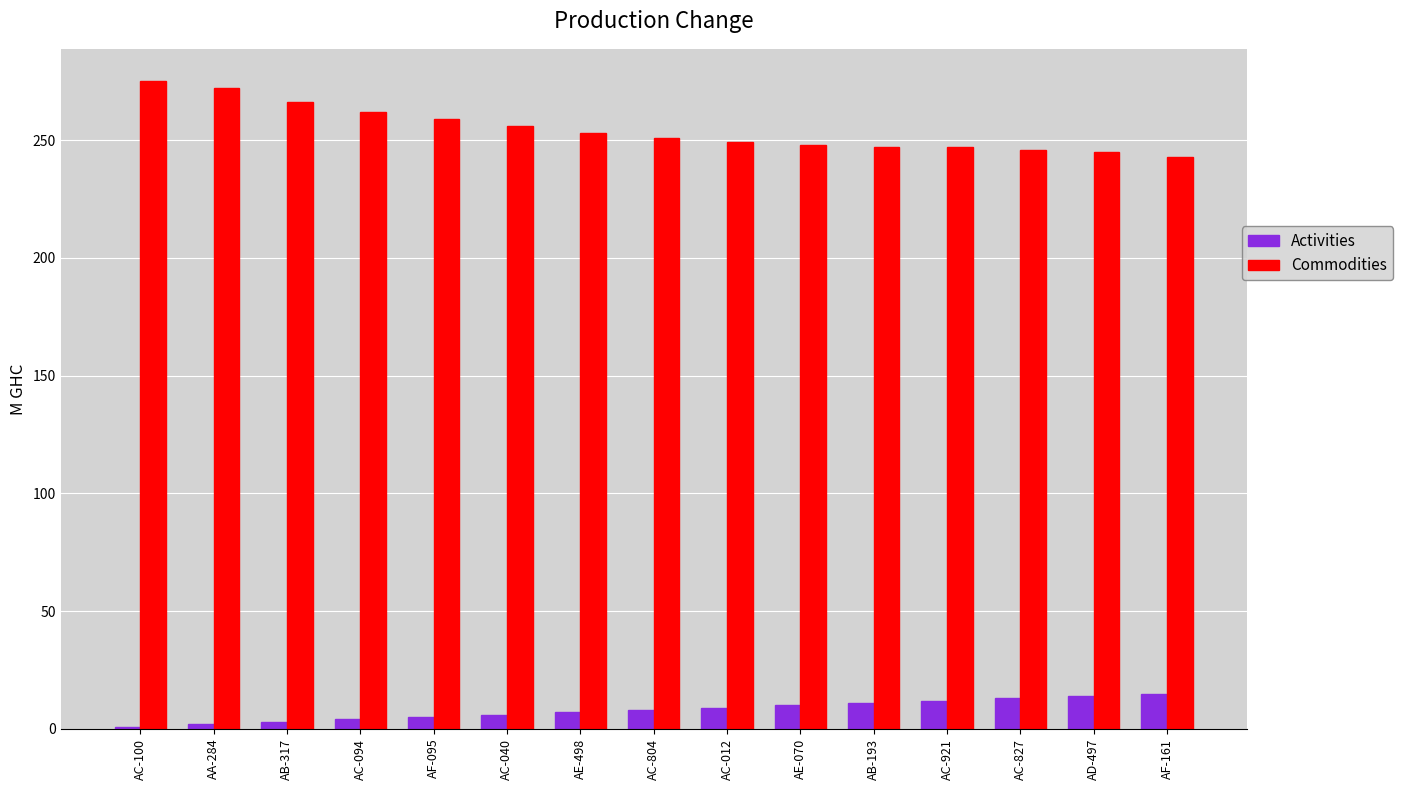

What is the sum of all Activities values?

120